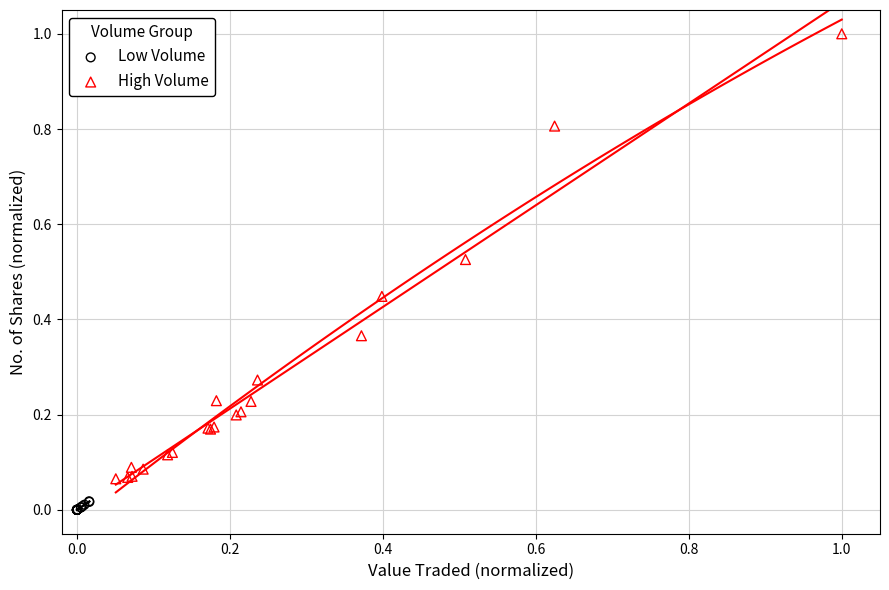

Which series has the largest Y range (max minus min)?

High Volume